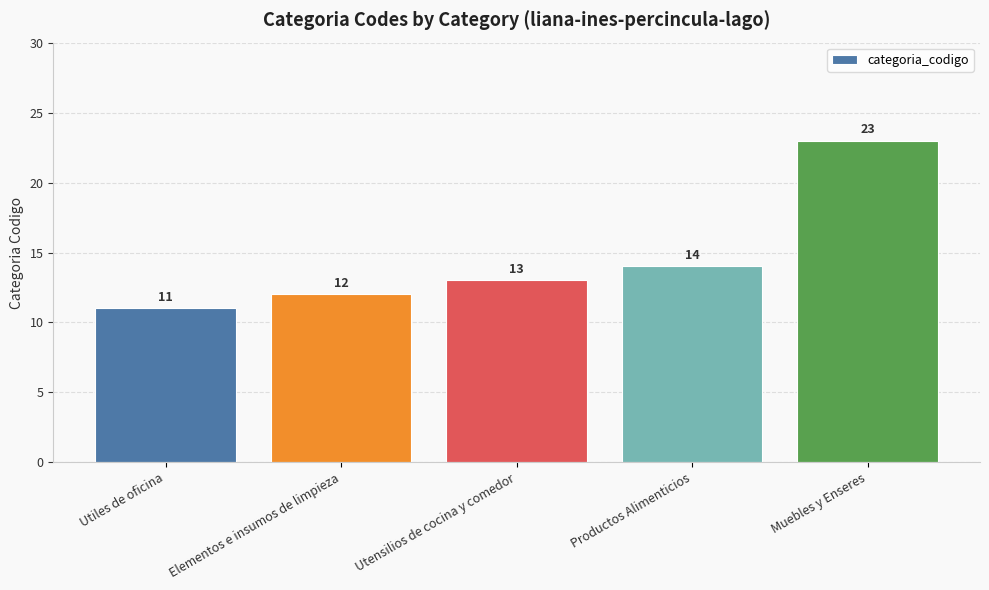

Reading right to left, extract all data points from this chart.

Muebles y Enseres=23	Productos Alimenticios=14	Utensilios de cocina y comedor=13	Elementos e insumos de limpieza=12	Utiles de oficina=11